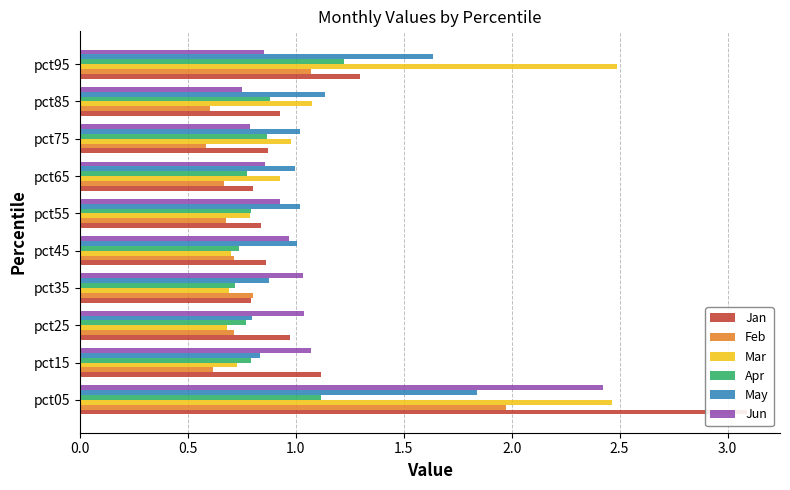

Are the bars grouped side by side (vs. stacked)?

Yes